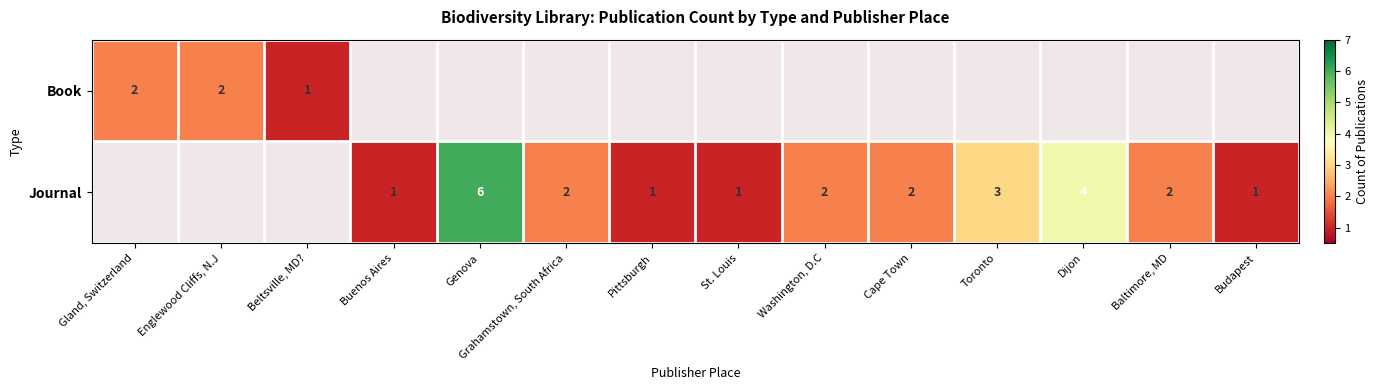

The Journal series shows 1 at St. Louis. True or false?

True